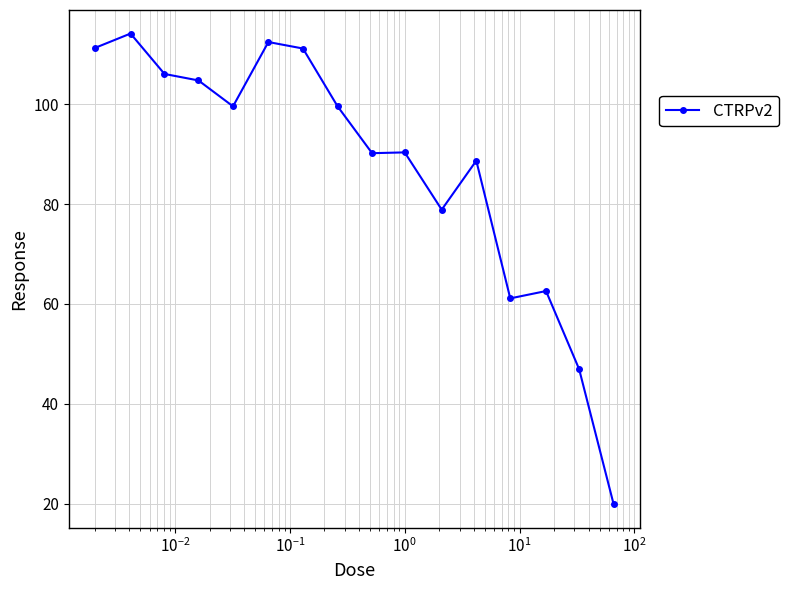

What is the smallest value displayed?

19.8